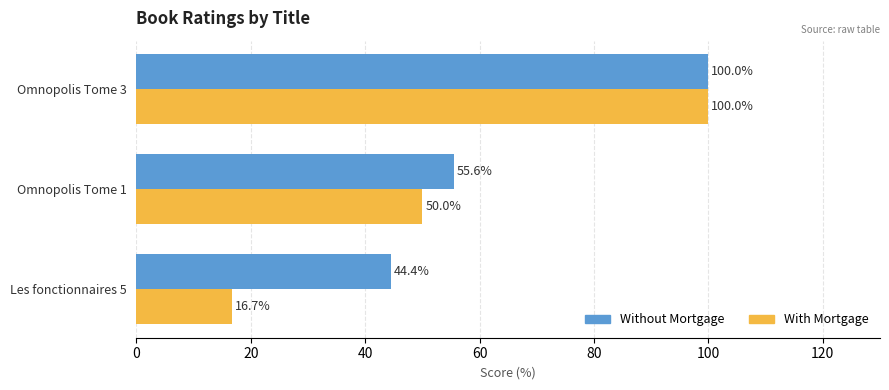

At which label is Without Mortgage closest to 72?

Omnopolis Tome 1